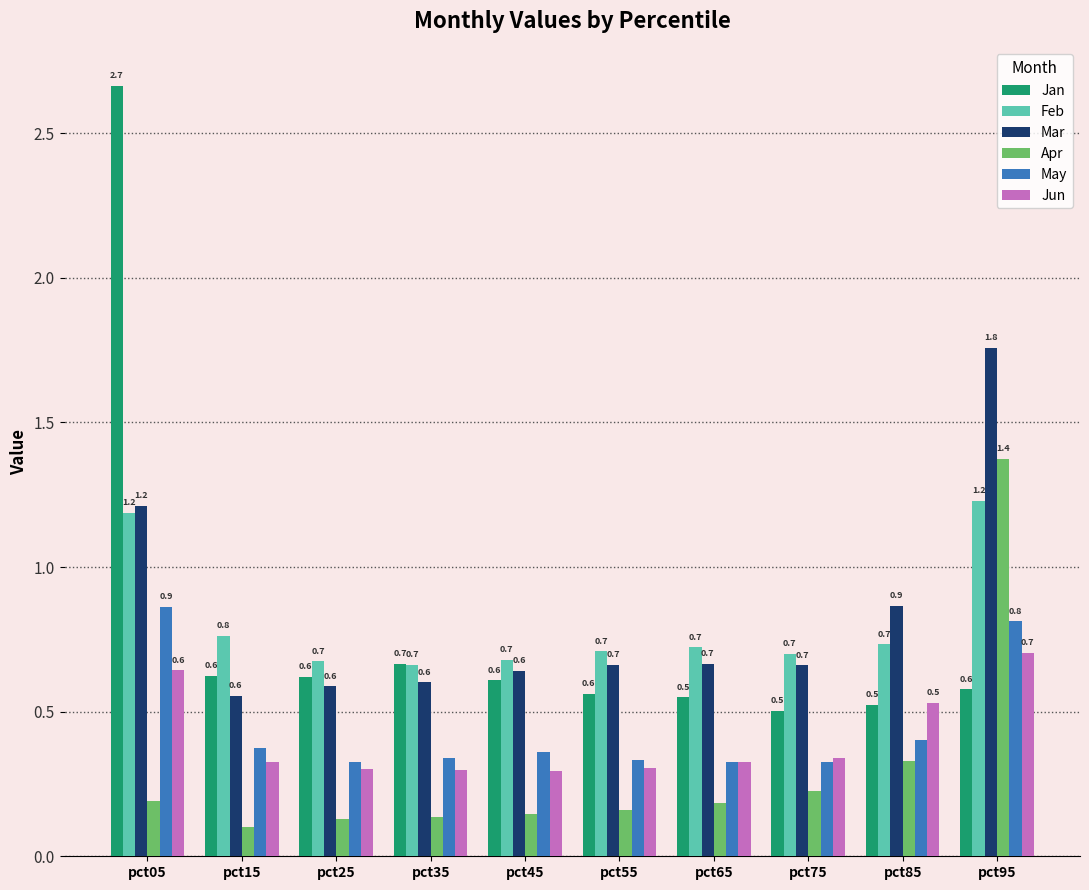

Where is Mar nearest to the value 1?

pct85